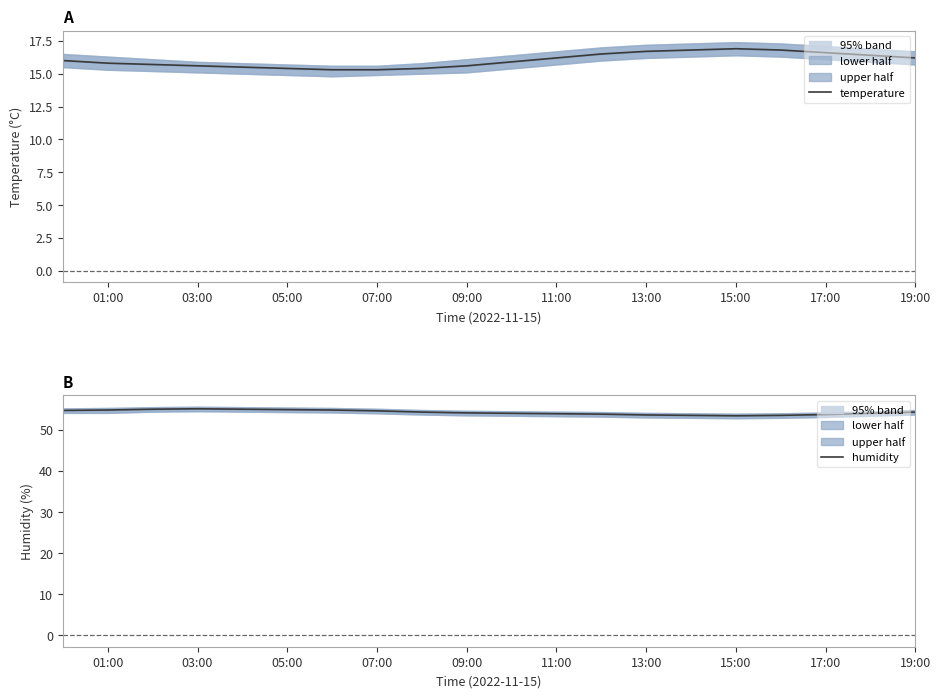

True or false: humidity and temperature cross at least once.

False